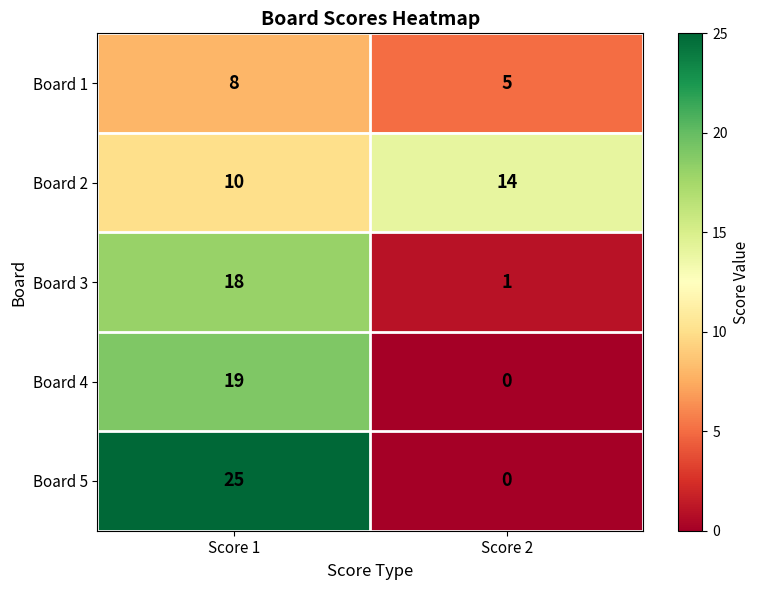

Rank the series by their maximum value, from highest to lowest.

Board 5, Board 4, Board 3, Board 2, Board 1